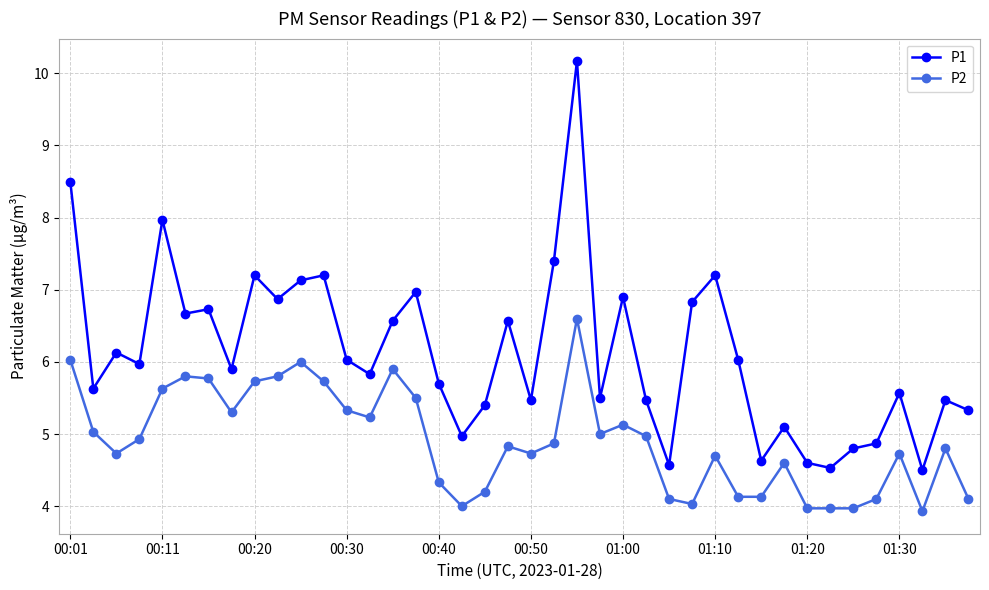

How many categories are shown in the chart?

40